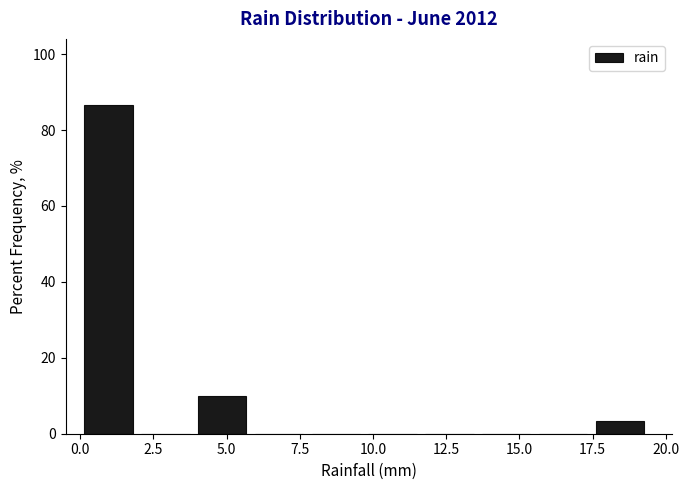

Around what value on the x-axis is the tallest bar? Give the approximate position of its centre, as read against the axis.

1.0